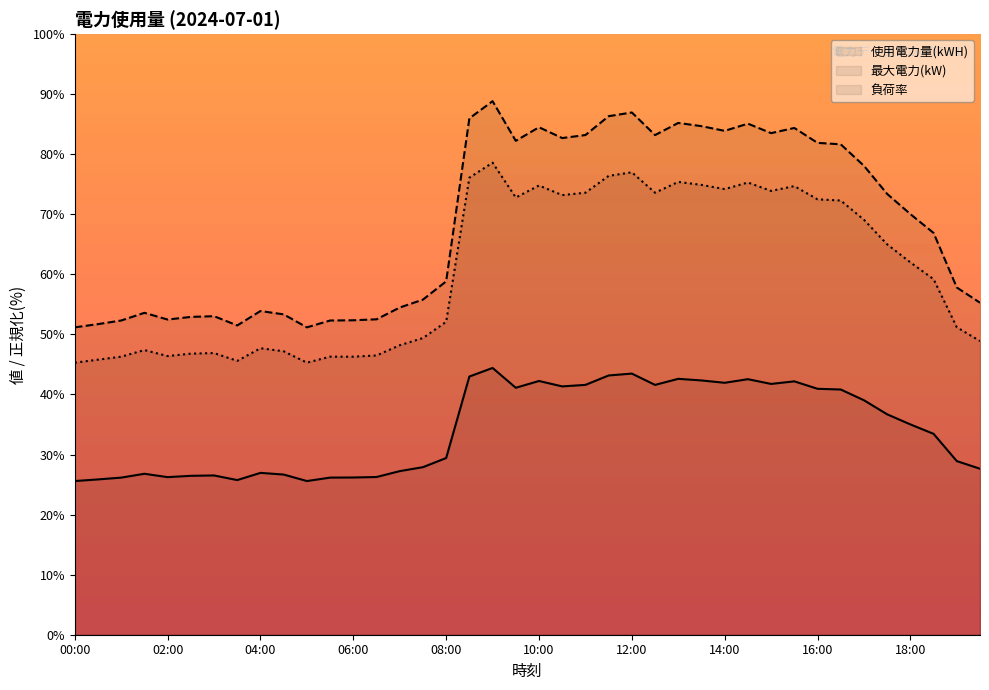

At which category does the chart reach its peak across all series?

09:00